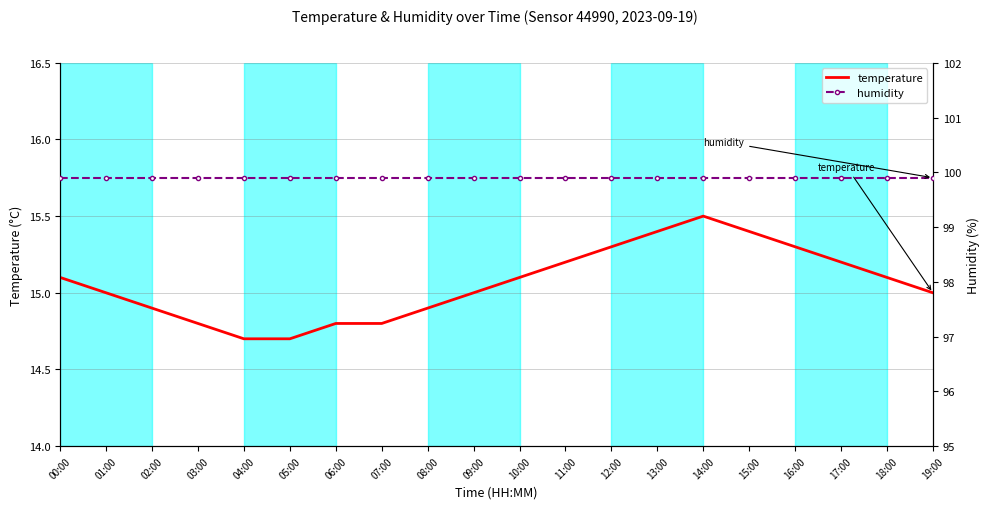

At which category is the sum across all series the highest?

14:00